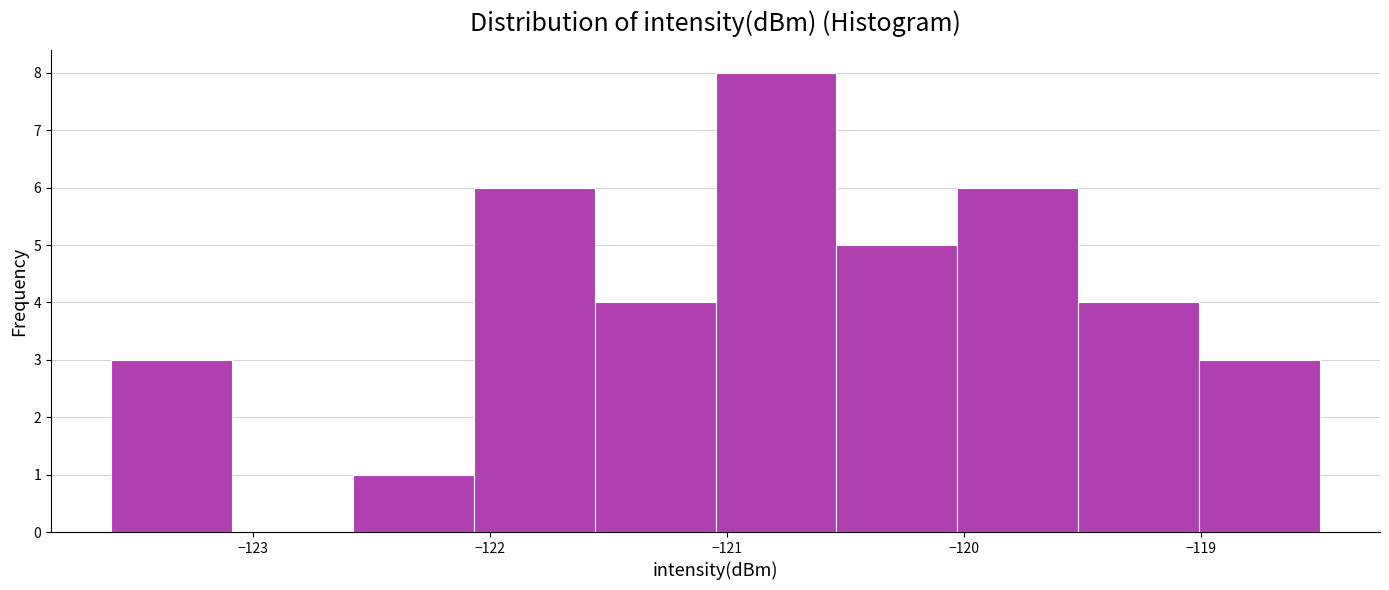

Reading left to right, list every bar in this chart as the range it spans on the x-axis followed by its height. Neither the bar edges nor the heights are printed on the chart, so give them approximately, as read against the axes.

-123.6 to -123.1: 3
-123.1 to -122.6: 0
-122.6 to -122.1: 1
-122.1 to -121.6: 6
-121.6 to -121.0: 4
-121.0 to -120.5: 8
-120.5 to -120.0: 5
-120.0 to -119.5: 6
-119.5 to -119.0: 4
-119.0 to -118.5: 3